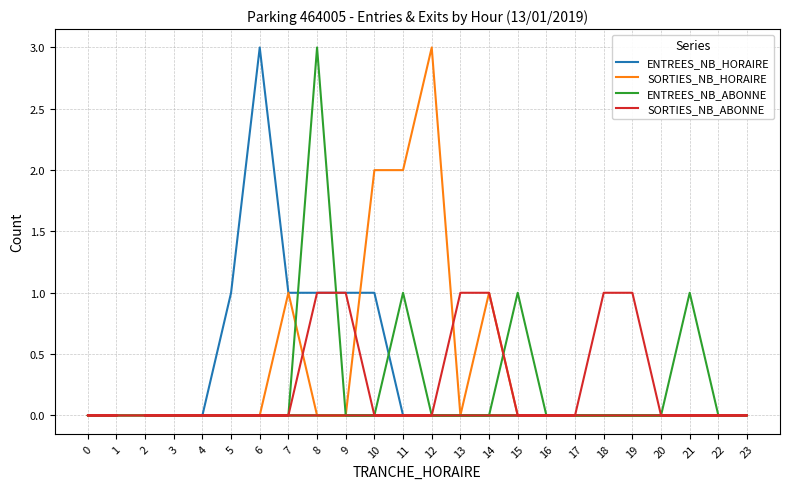

Between 14 and 0, which series saw the biggest shift?

SORTIES_NB_HORAIRE